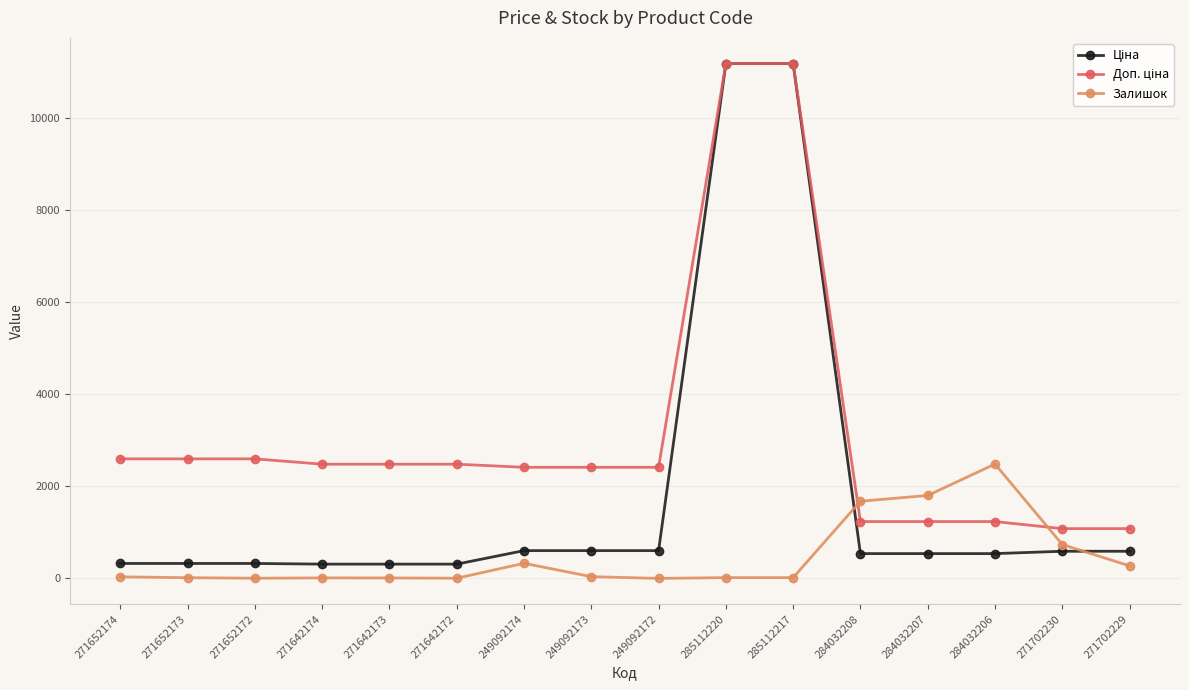

What is the total value across all series at 249092172?

3018.6